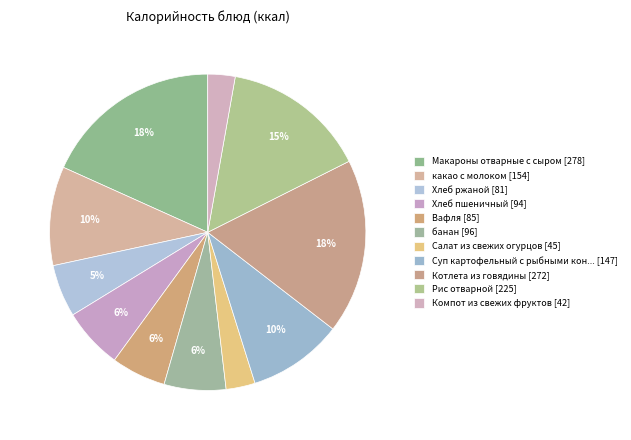

How many segments does this pie chart have?

11